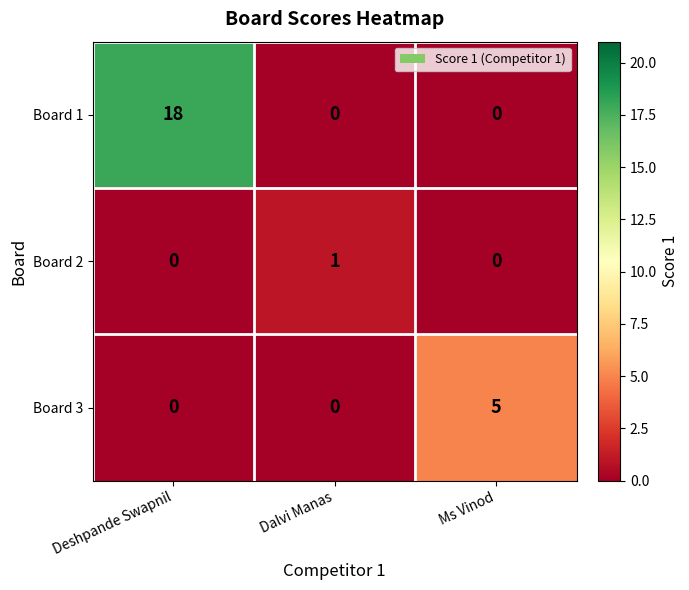

Which series has the widest spread of values?

Board 1